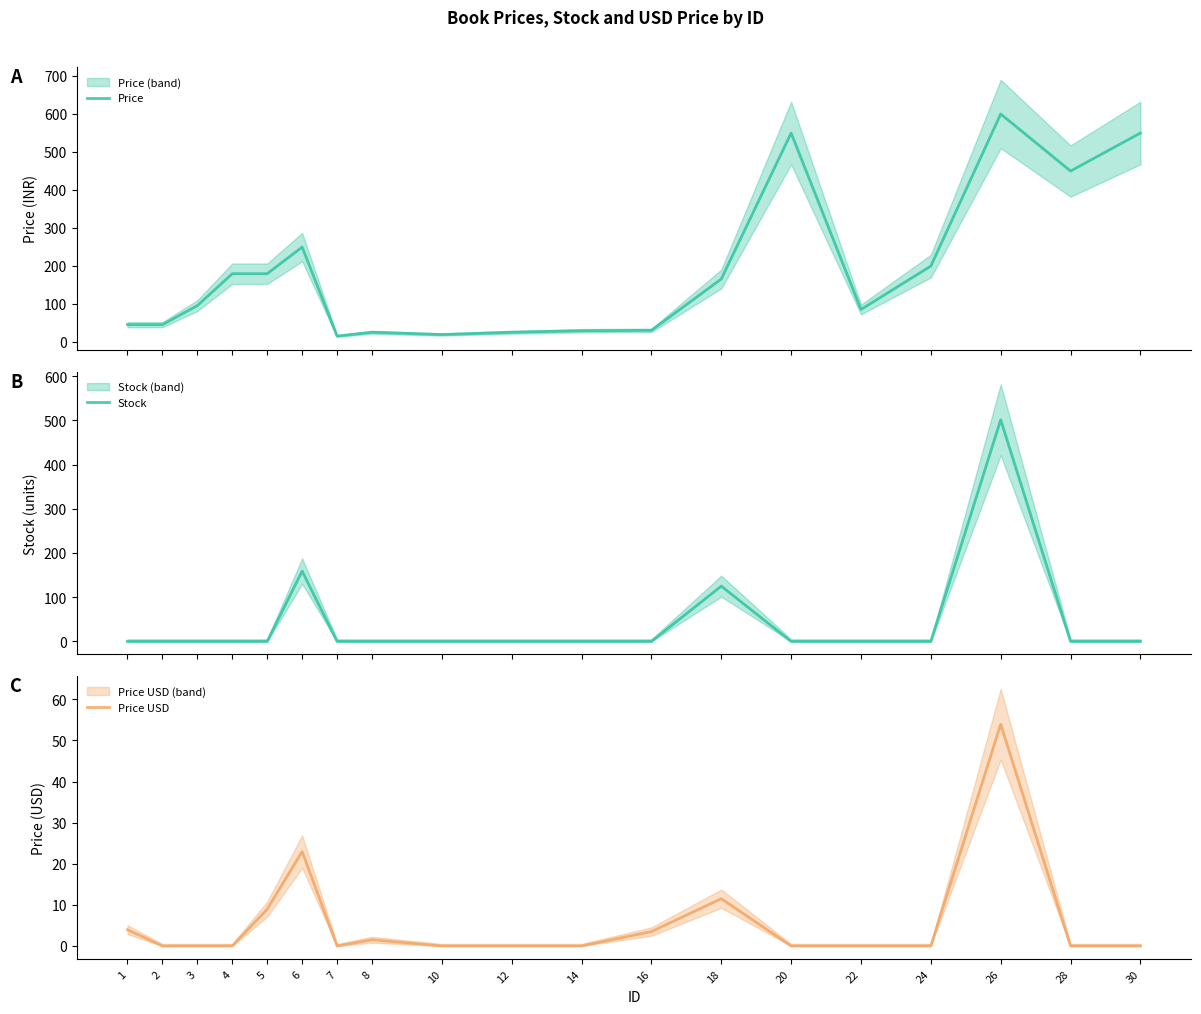

How many data points does each series have?

19